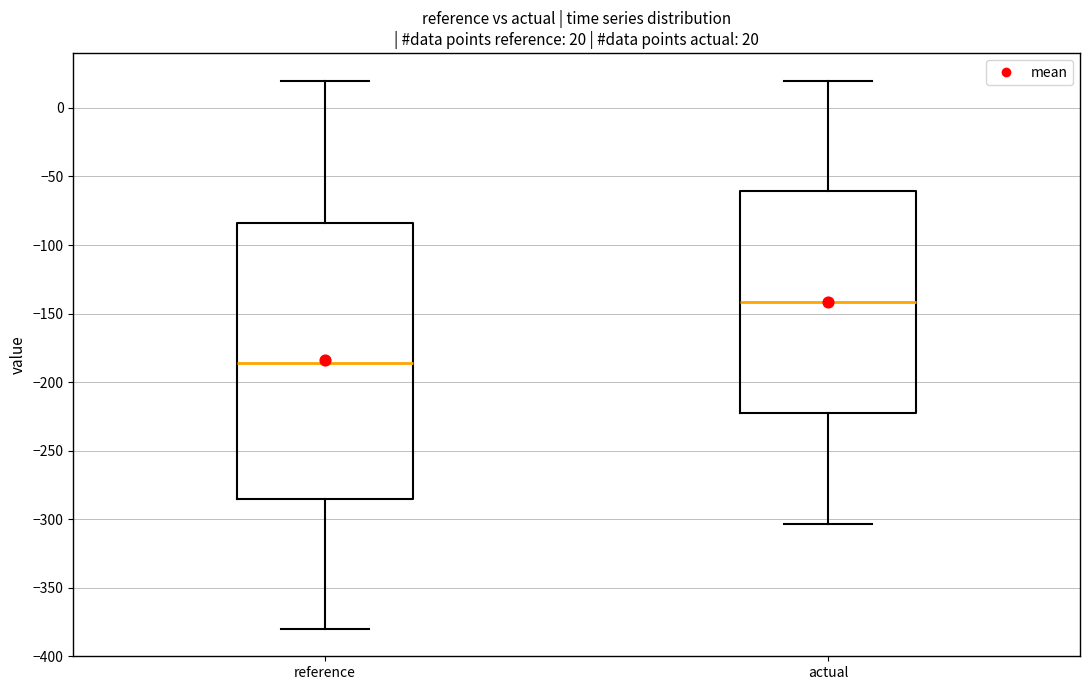

Which box is the tallest, from its lower edge to its upper edge?

reference